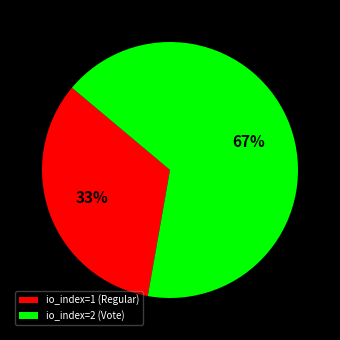

Combined, do io_index=2 (Vote) and io_index=1 (Regular) account for over 50%?

Yes